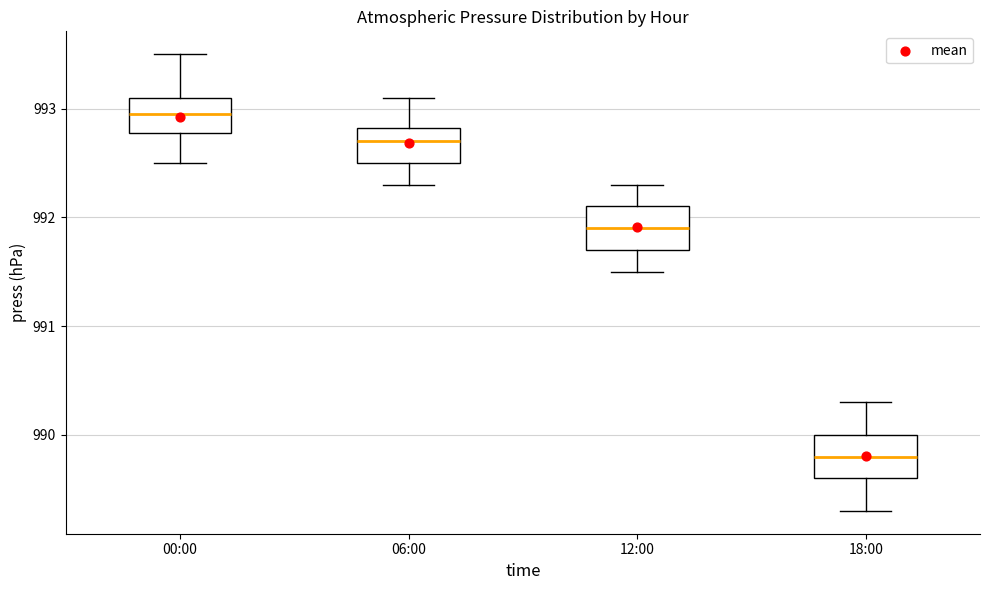

Where does the median line of the box for 12:00 sit on the y-axis? The values are not printed on the chart, so give them approximately, as read against the axis.

991.9